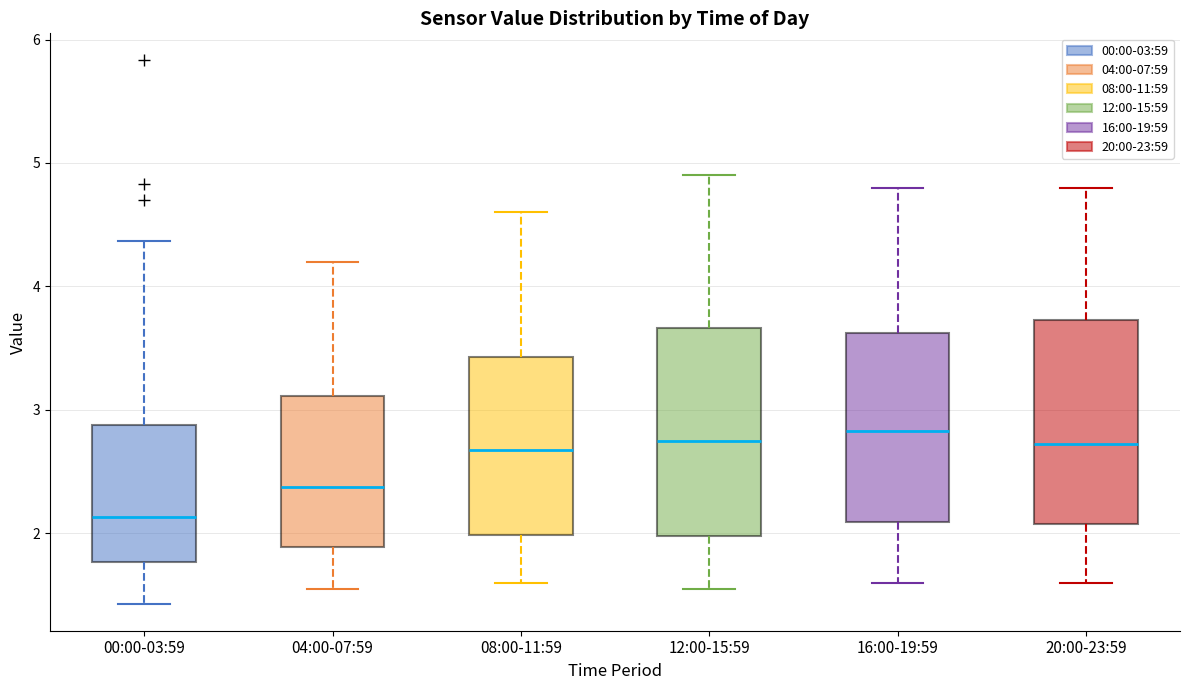

Reading left to right, transcribe this box plot: for each box, give where its median line is, the range the box spans, and where its two whiskers end, as read against the y-axis. The values are not printed on the chart, so give them approximately, as read against the axis.

00:00-03:59: median 2.1, box 1.8 to 2.9, whiskers 1.4 to 4.4
04:00-07:59: median 2.4, box 1.9 to 3.1, whiskers 1.6 to 4.2
08:00-11:59: median 2.7, box 2.0 to 3.4, whiskers 1.6 to 4.6
12:00-15:59: median 2.8, box 2.0 to 3.7, whiskers 1.6 to 4.9
16:00-19:59: median 2.8, box 2.1 to 3.6, whiskers 1.6 to 4.8
20:00-23:59: median 2.7, box 2.1 to 3.7, whiskers 1.6 to 4.8